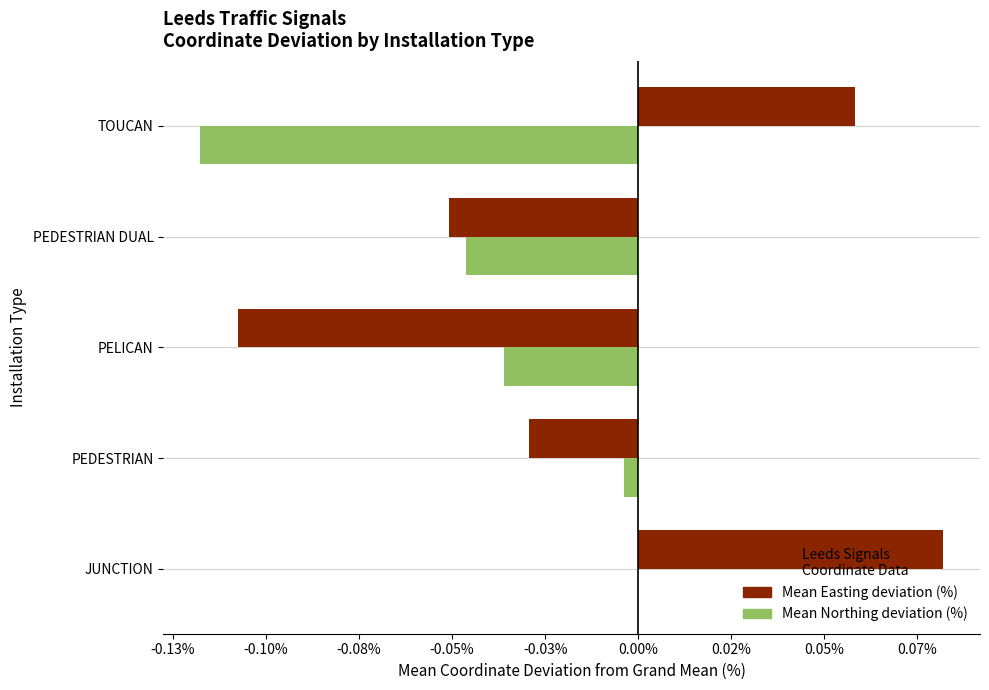

What are all the series names shown in the legend?

Mean Easting deviation (%), Mean Northing deviation (%)